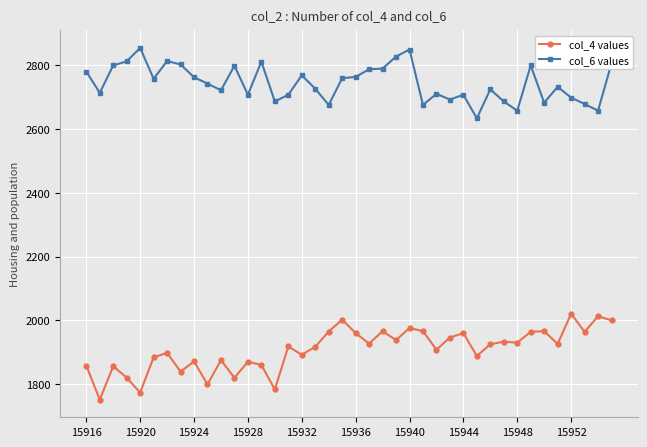

What is the value of the col_4 values point at the 37th from the left?

2021